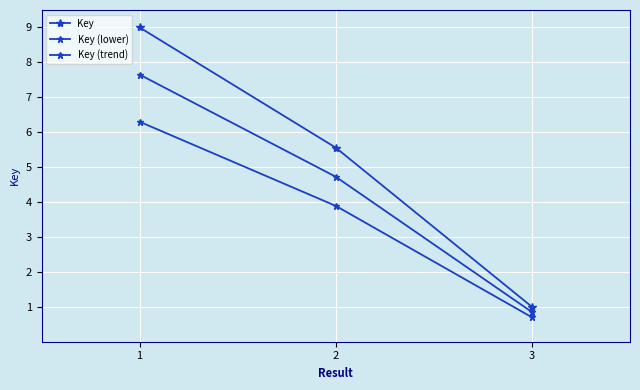

How many data points in Key are above 5?

2